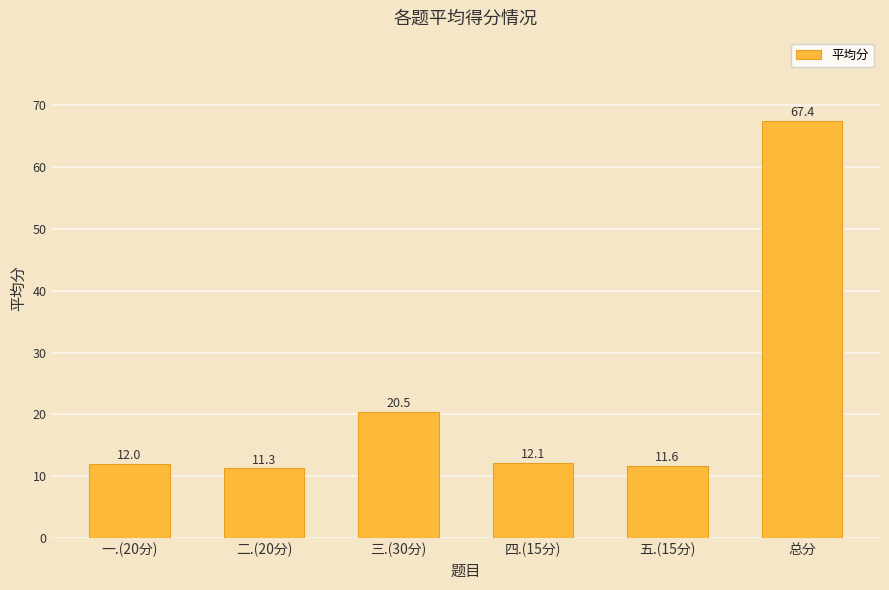

List the labels in order of value, largest first.

总分, 三.(30分), 四.(15分), 一.(20分), 五.(15分), 二.(20分)